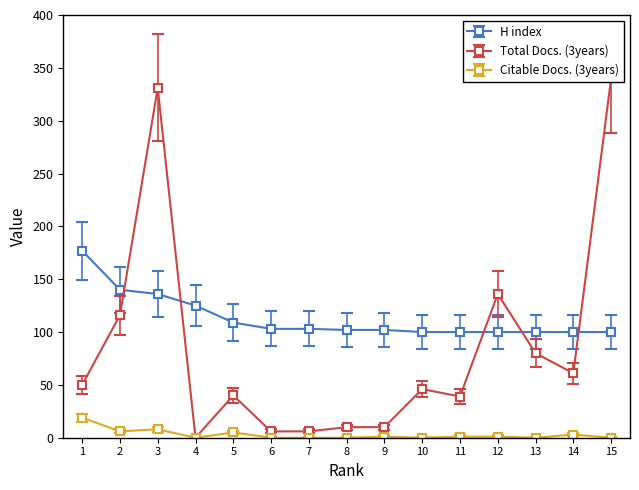

Is the value of Citable Docs. (3years) at 10 greater than the value of H index at 8?

No